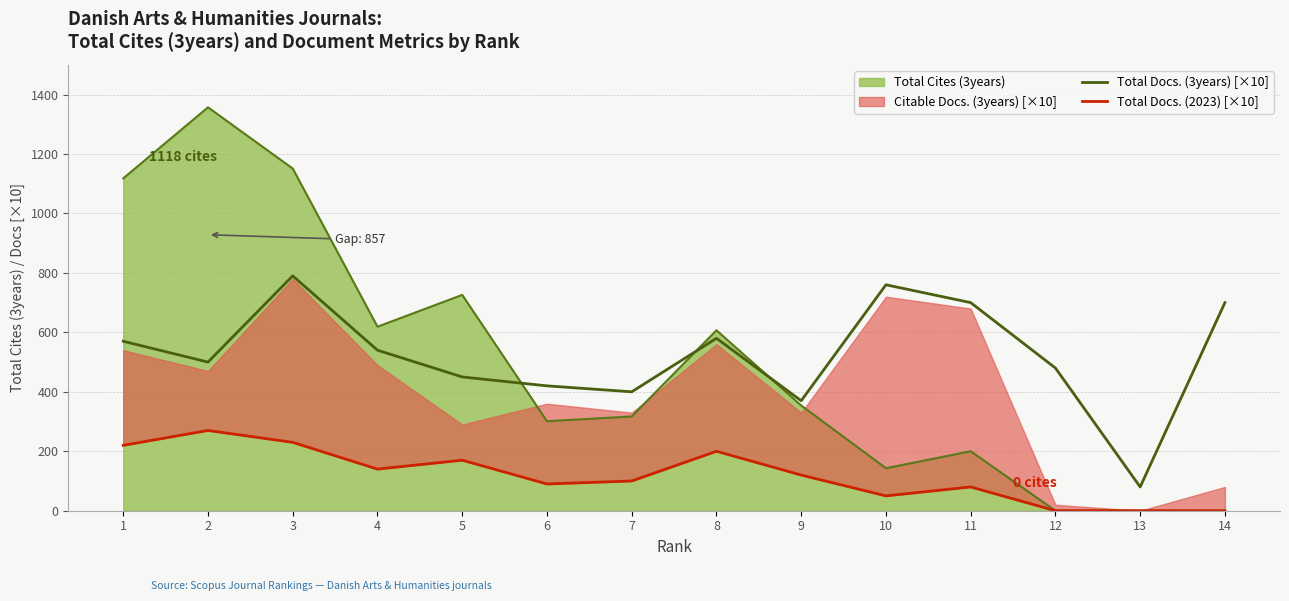

The value of Total Cites (3years) at 12 is 0. True or false?

True